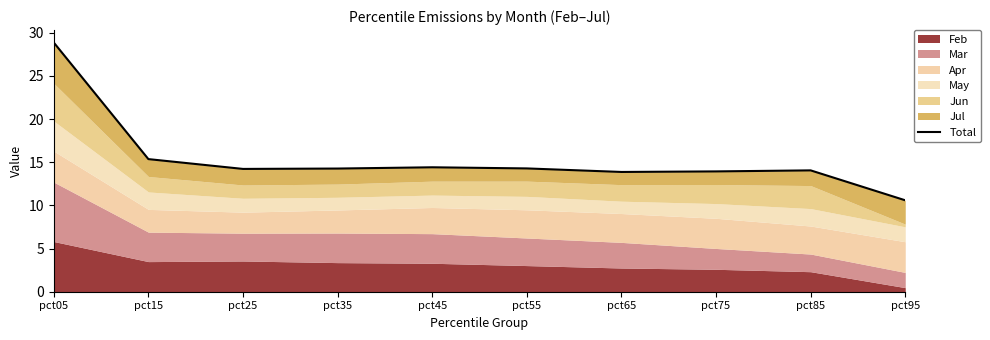

At which label does the data first exceed 14?

pct05